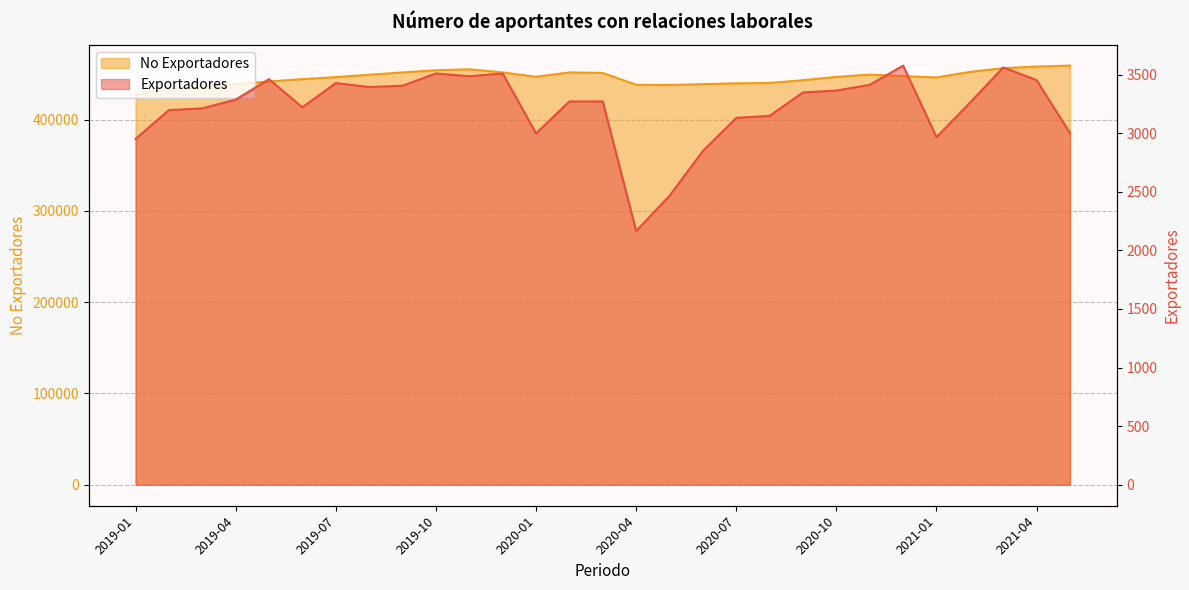

Which category has the lowest value in the Exportadores series?

2020-04